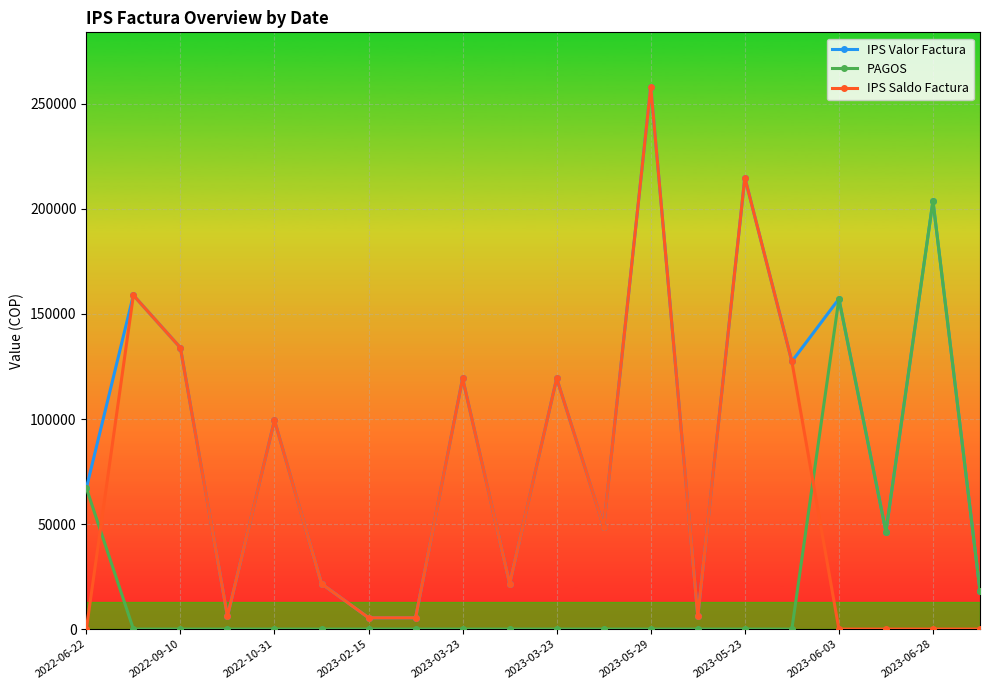

What is the greatest value displayed?

258245